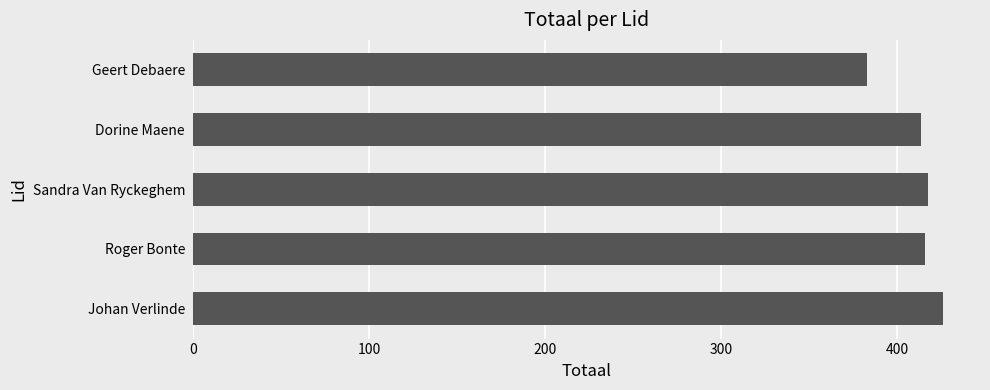

At which label is the value closest to 404?

Dorine Maene